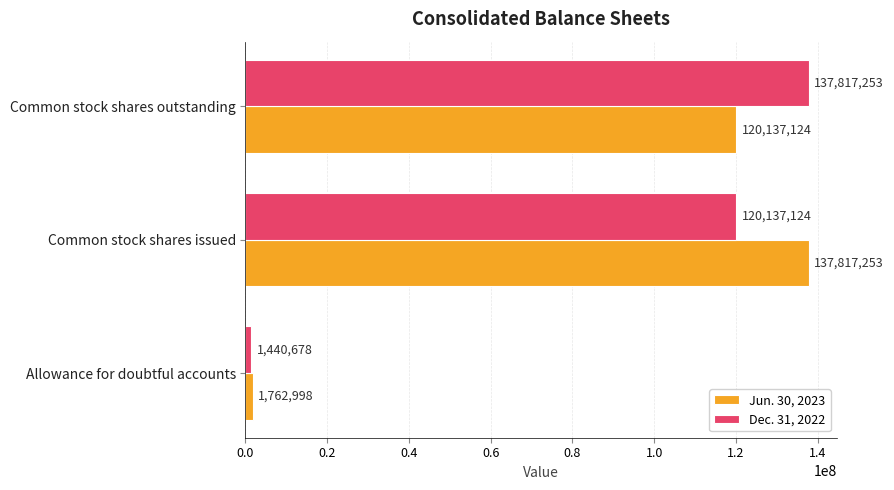

Which series has the largest range (max minus min)?

Dec. 31, 2022